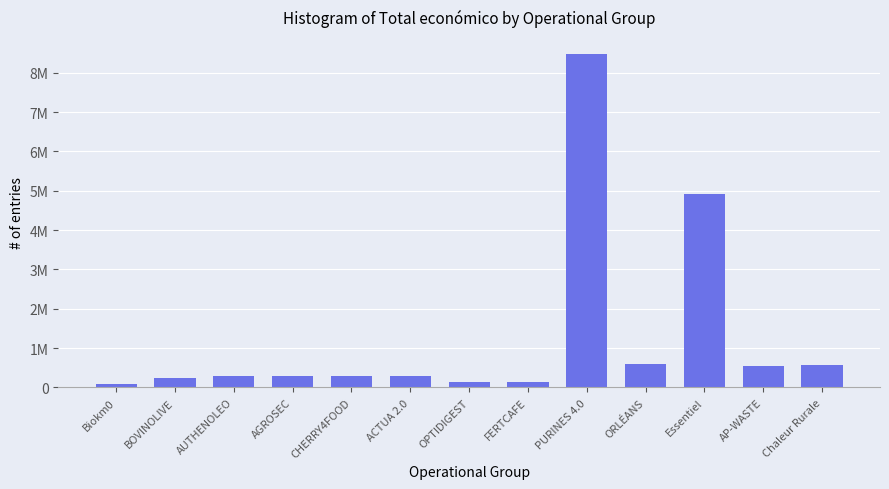

Which label corresponds to the smallest value in the chart?

Biokm0